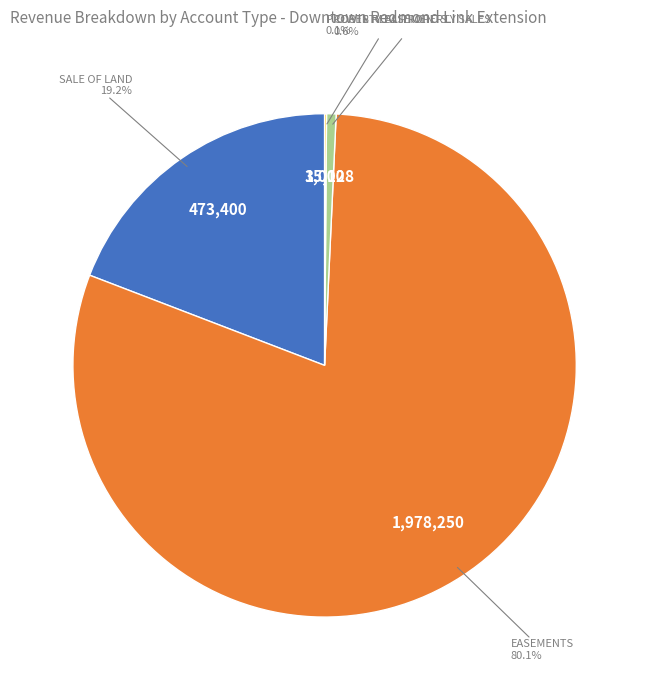

Is there a majority slice in this chart?

Yes